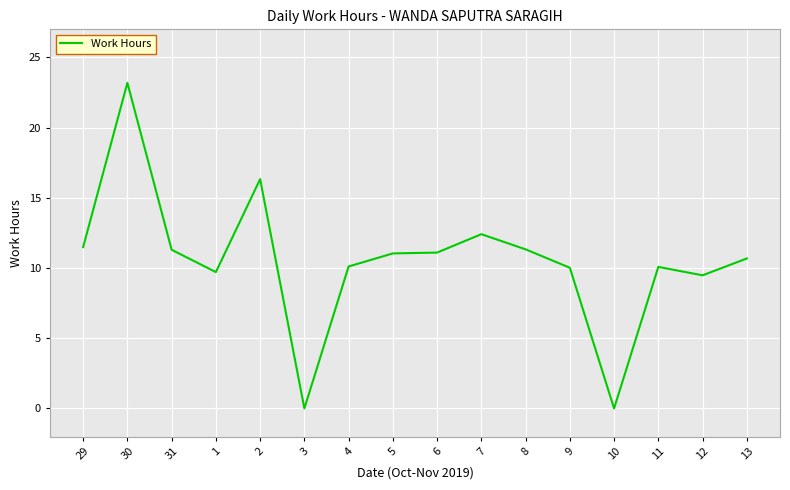

What is the maximum value shown in the chart?

23.2